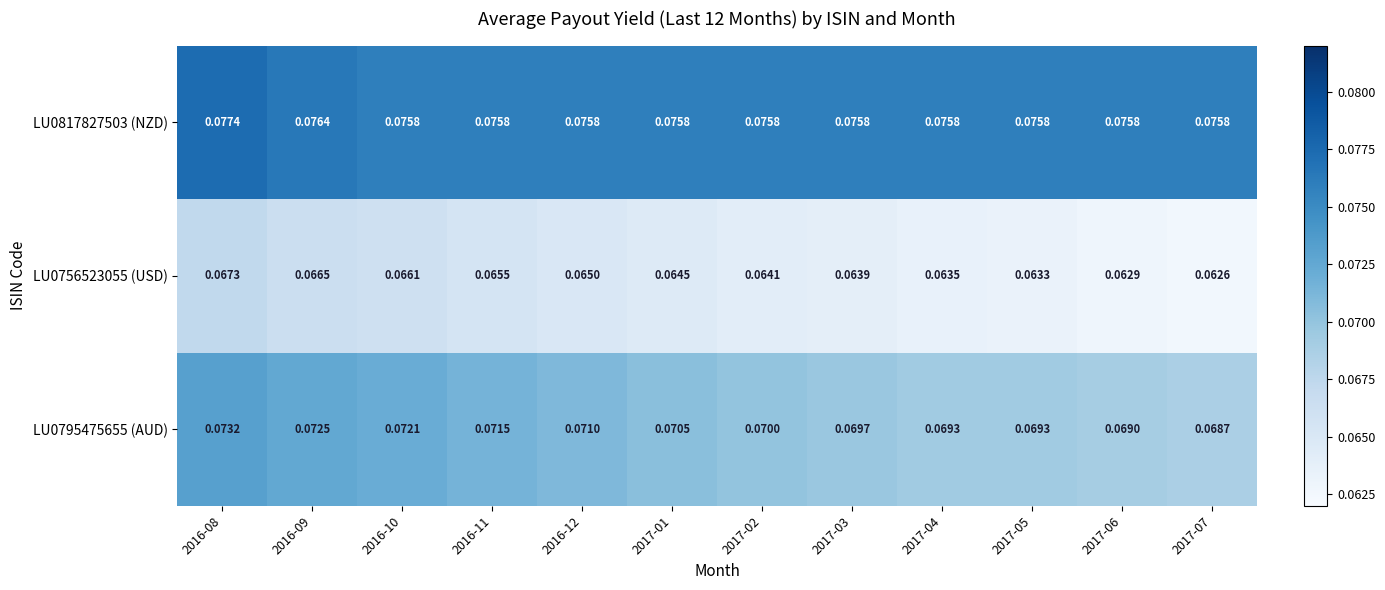

Is the value of LU0756523055 (USD) at 2017-06 greater than the value of LU0795475655 (AUD) at 2017-07?

No